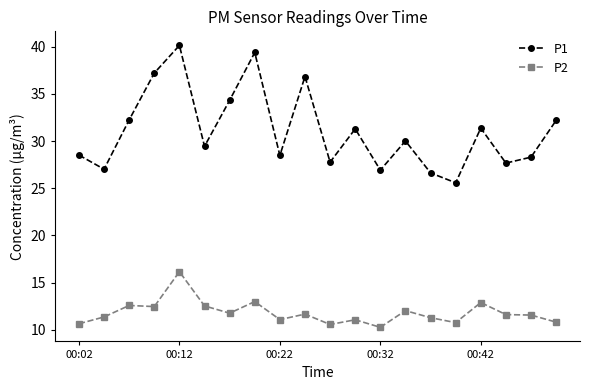

Which series has the largest range (max minus min)?

P1